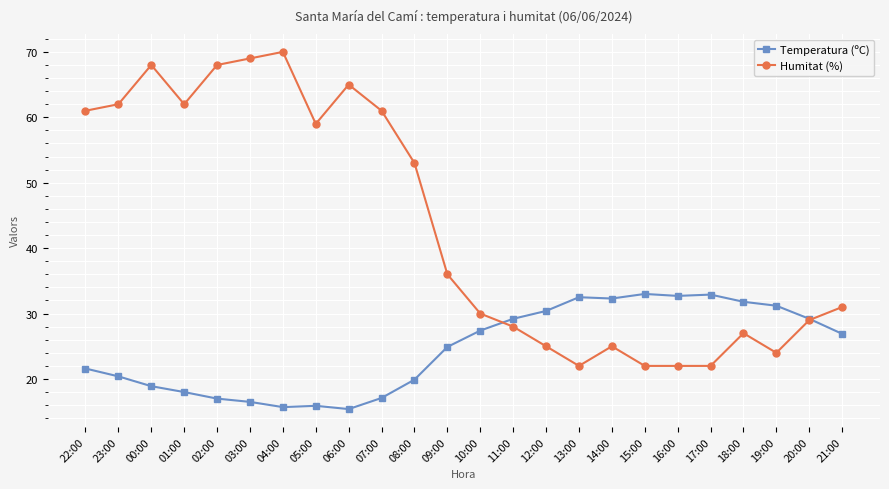

Does the chart display data point markers on the line(s)?

Yes